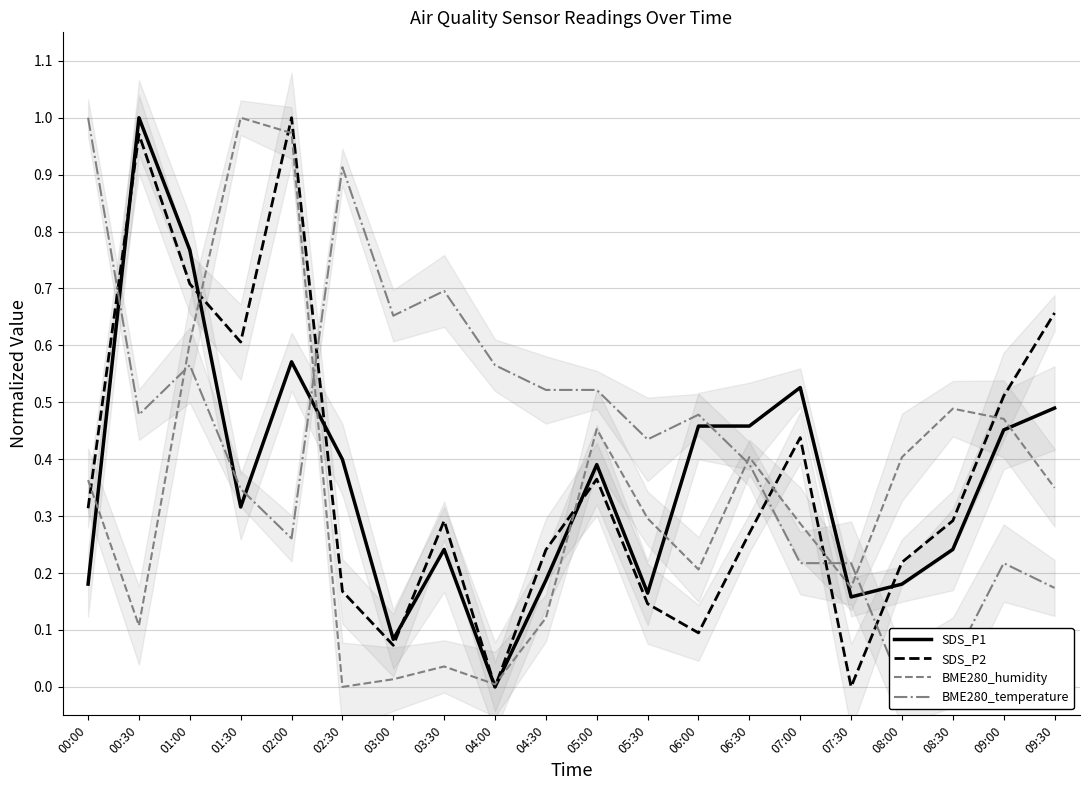

Reading left to right, what are all the values shown in this chart?

SDS_P1: 0.2	1.0	0.8	0.3	0.6	0.4	0.1	0.2	0.0	0.2	0.4	0.2	0.5	0.5	0.5	0.2	0.2	0.2	0.5	0.5
SDS_P2: 0.3	1.0	0.7	0.6	1.0	0.2	0.1	0.3	0.0	0.2	0.4	0.1	0.1	0.3	0.4	0.0	0.2	0.3	0.5	0.7
BME280_humidity: 0.4	0.1	0.6	1.0	1.0	0.0	0.0	0.0	0.0	0.1	0.5	0.3	0.2	0.4	0.3	0.2	0.4	0.5	0.5	0.3
BME280_temperature: 1.0	0.5	0.6	0.3	0.3	0.9	0.7	0.7	0.6	0.5	0.5	0.4	0.5	0.4	0.2	0.2	0.0	0.0	0.2	0.2